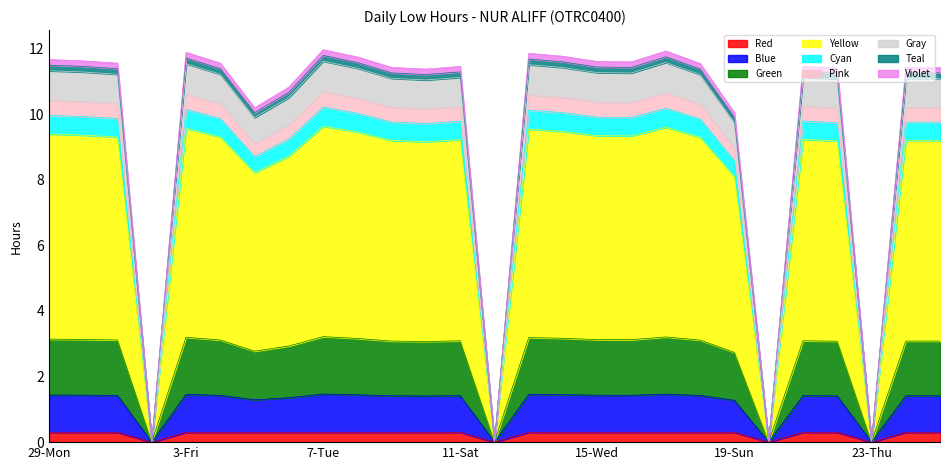

How many positive values are there?

23